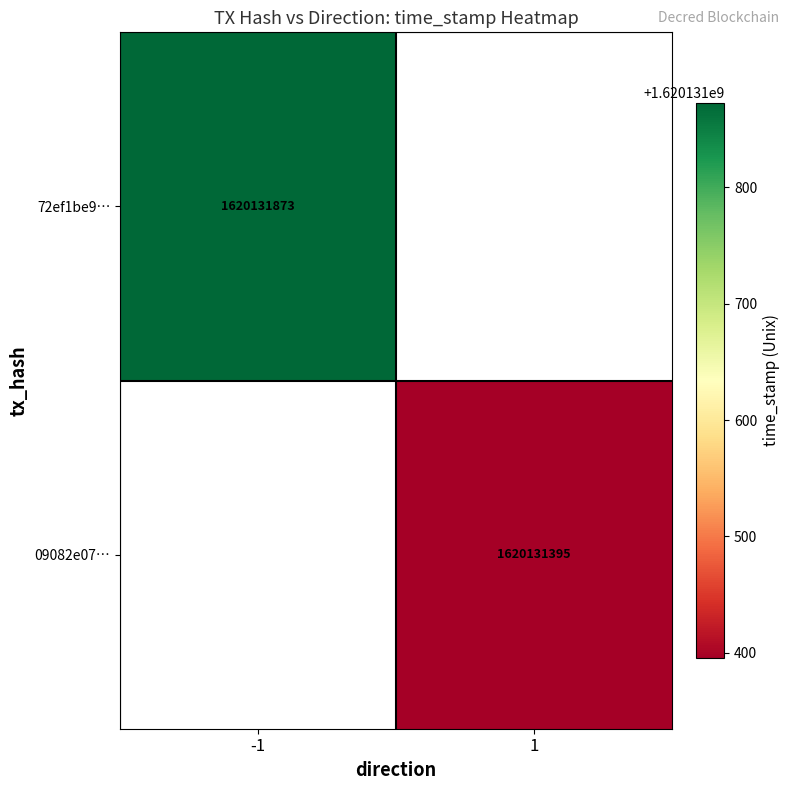

The value of 72ef1be9b5a12ae579cba90bbf87e3317677fab at 0 is -1. True or false?

False